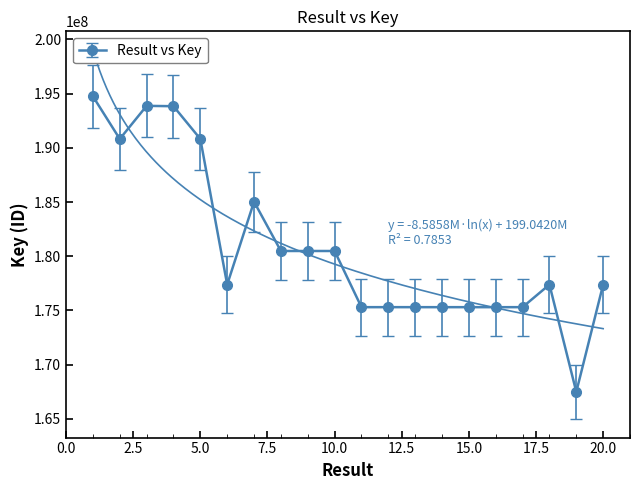

Reading left to right, list all the values displayed in this chart.

194750897	190818946	193871886	193838763	190819020	177383973	185029972	180485032	180485065	180484103	175302168	175304283	175303785	175302493	175303855	175301078	175304590	177387272	167489893	177387340